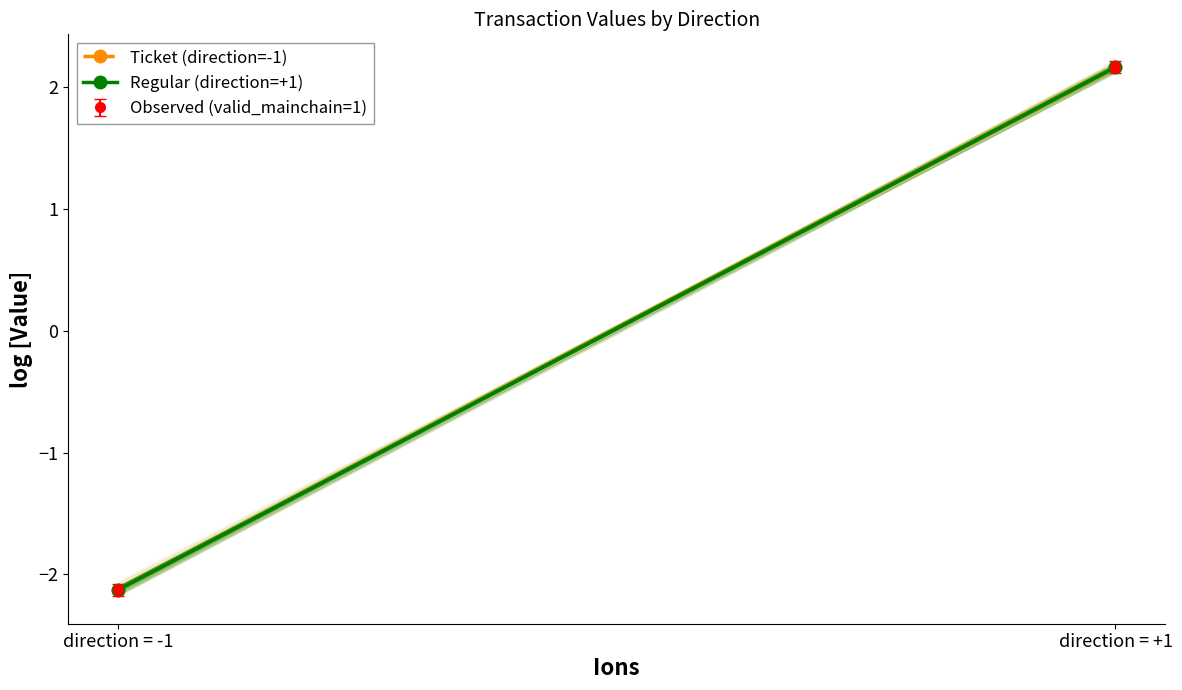

Rank the categories by Regular (direction=+1) value from lowest to highest.

direction = -1, direction = +1